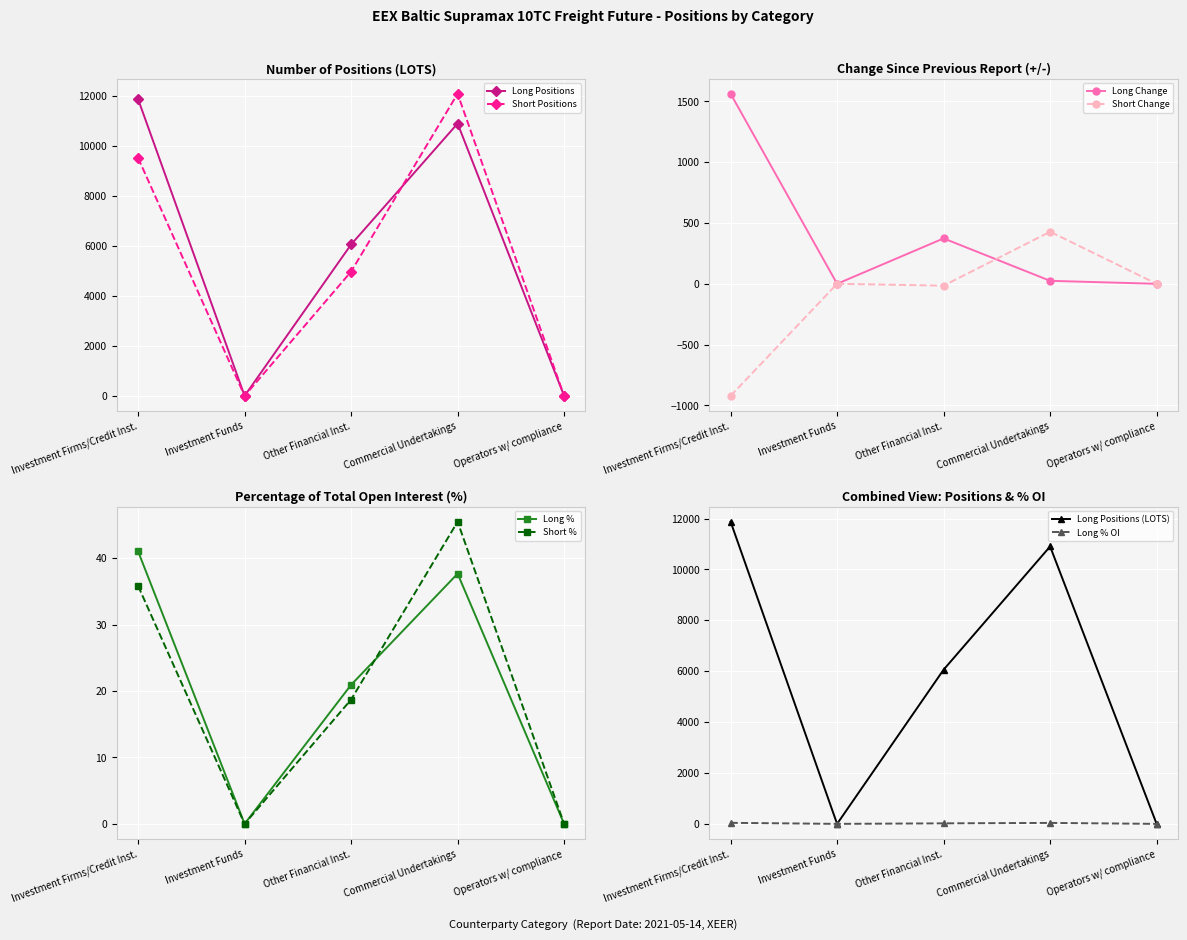

Between Total Long and Total Short, which is larger?

Total Long